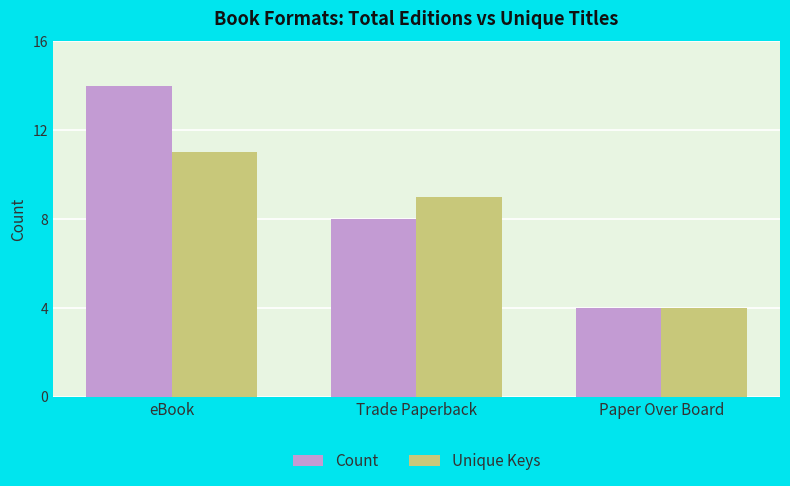

How many bars are there in each group?

2